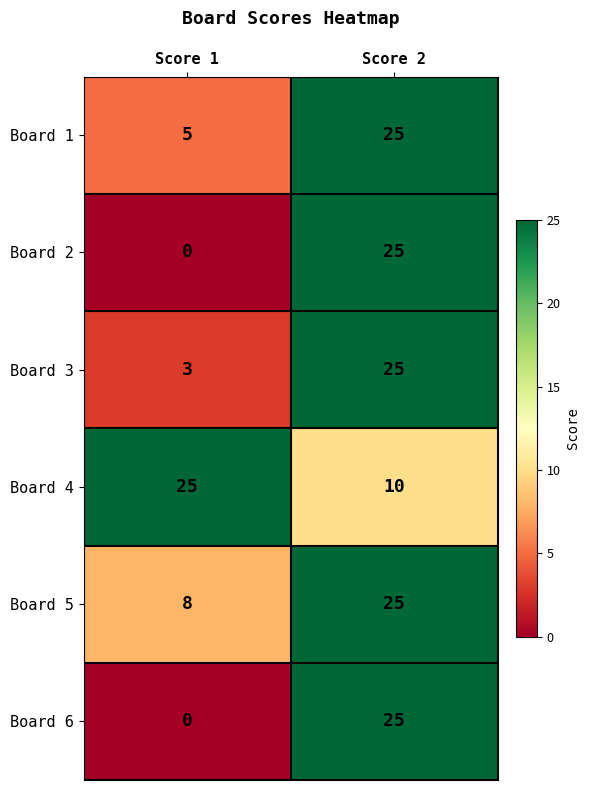

What is the difference between the highest and lowest values at Score 1?

25